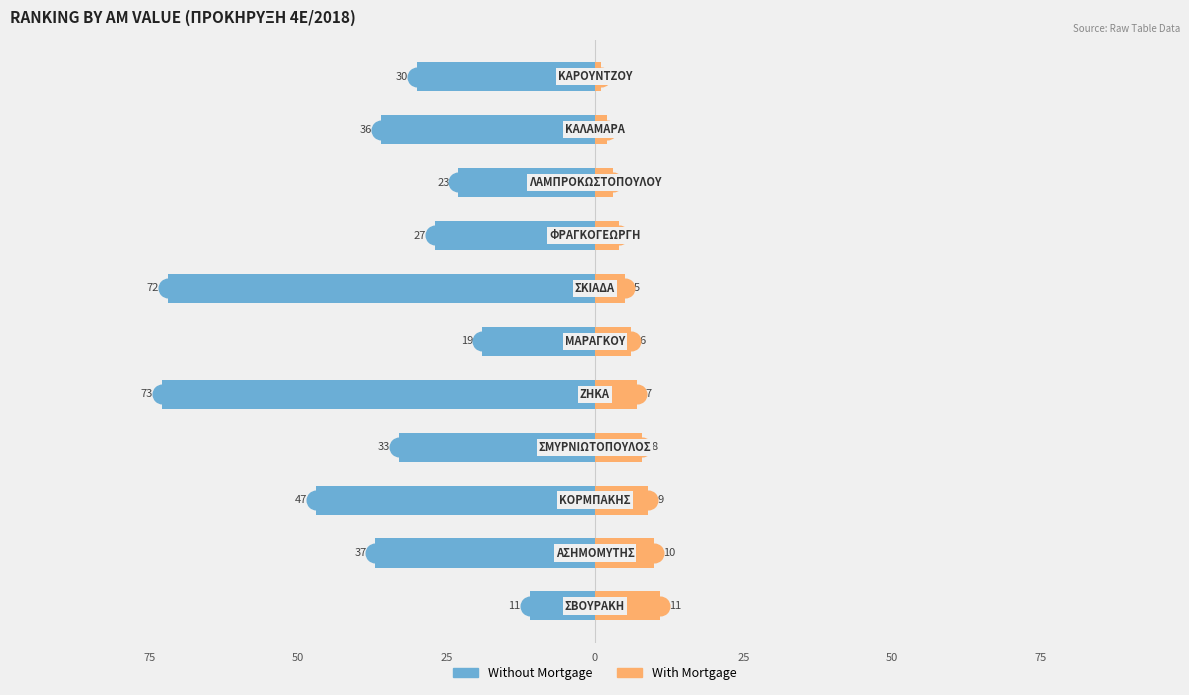

Is the value of Without Mortgage at 25 greater than the value of With Mortgage at 100?

No